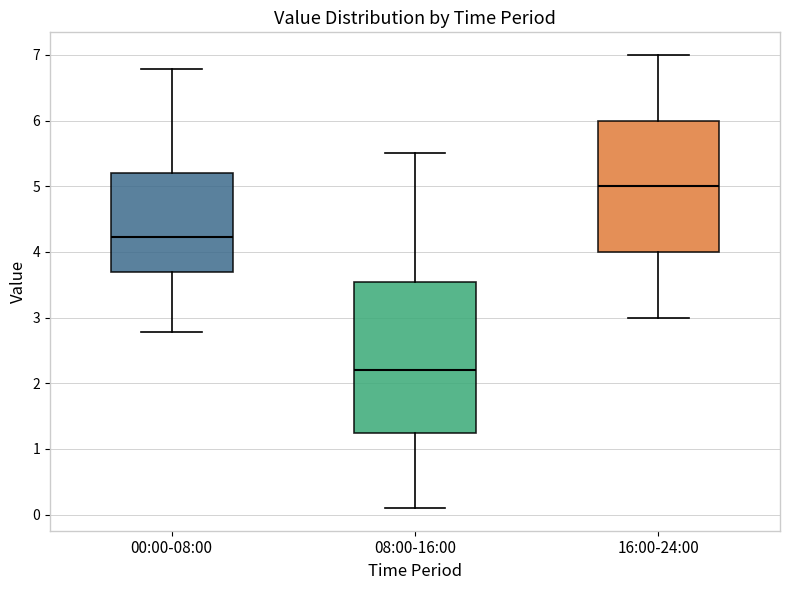

Reading left to right, read every box against the y-axis: the position of its median line, the range the box covers, and the ends of its whiskers. The values are not printed on the chart, so give them approximately, as read against the axis.

00:00-08:00: median 4.2, box 3.7 to 5.2, whiskers 2.8 to 6.8
08:00-16:00: median 2.2, box 1.3 to 3.6, whiskers 0.1 to 5.5
16:00-24:00: median 5.0, box 4.0 to 6.0, whiskers 3.0 to 7.0